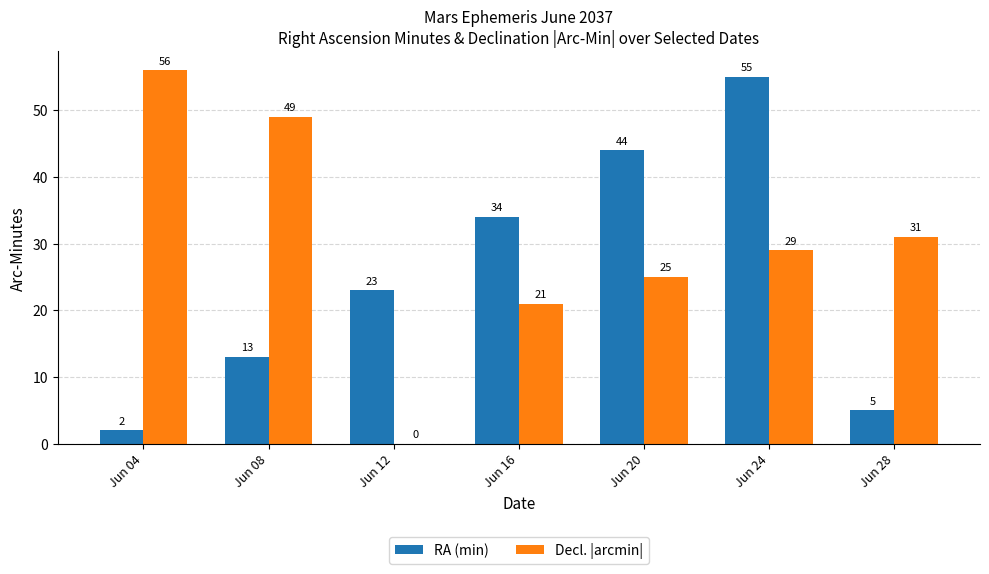

Does the chart contain stacked bars?

No